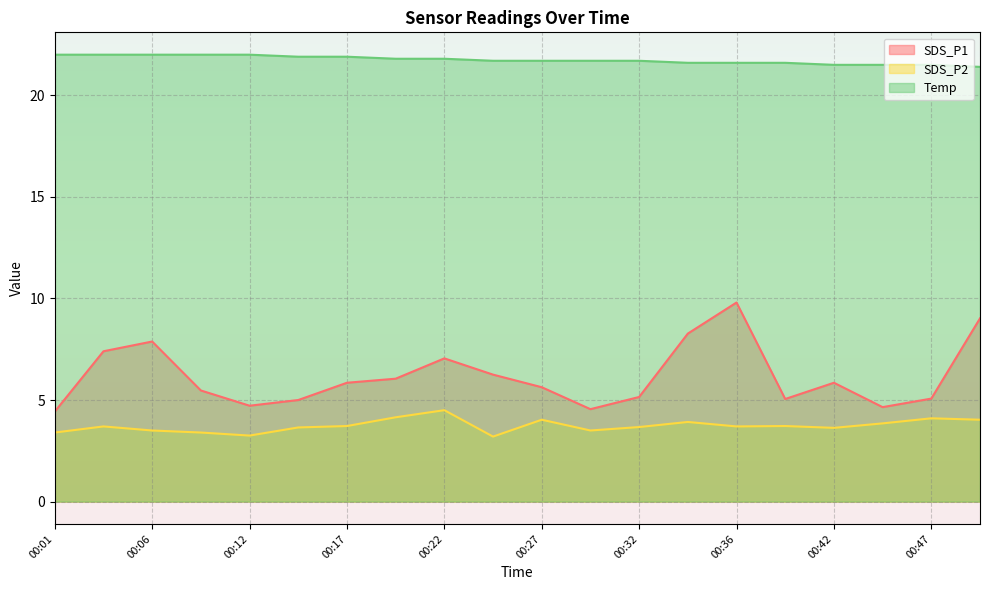

True or false: SDS_P2 and Temp intersect in this chart.

False